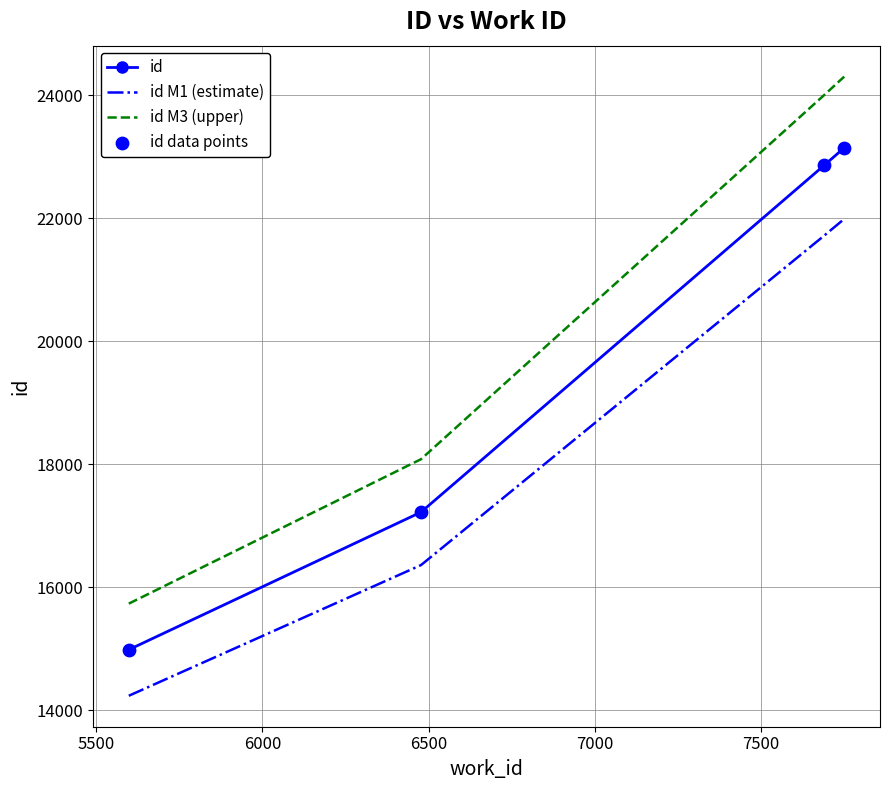

Which series has the widest spread of values?

id M3 (upper)